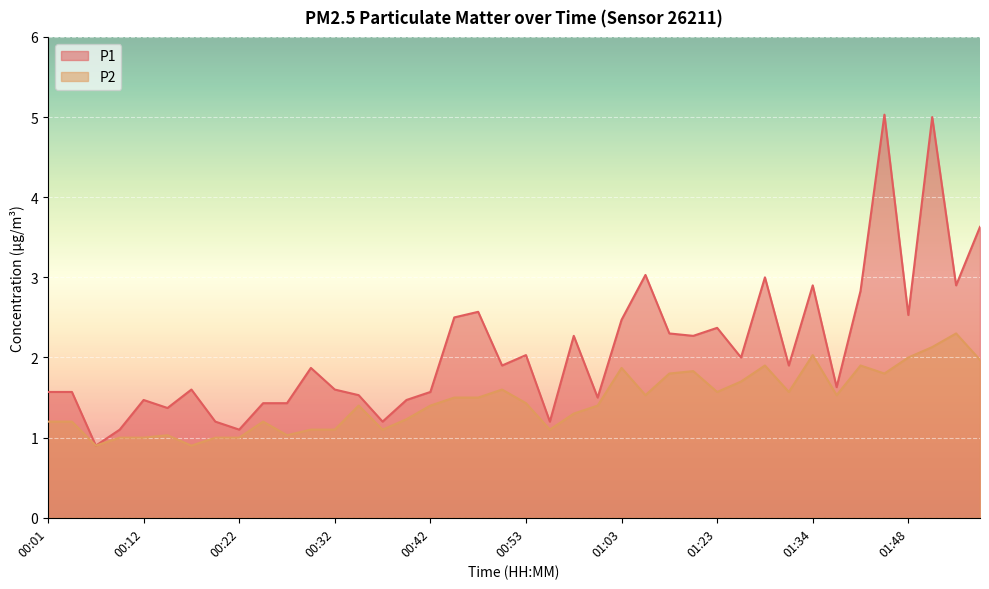

What is the label of the 12th point from the right?

01:23